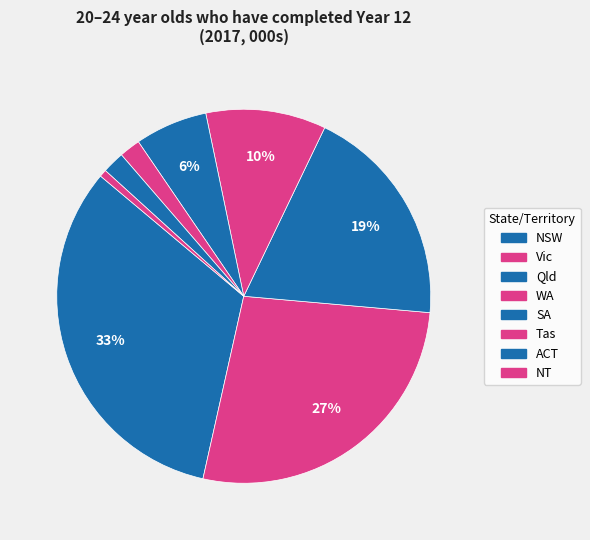

To the nearest percent, what percentage of the pie is WA?

10%